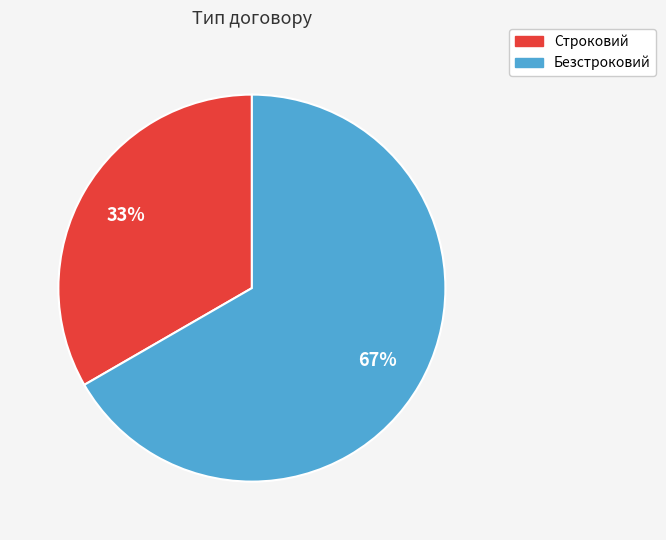

What is the ratio of the value at Строковий to the value at Безстроковий?

0.5